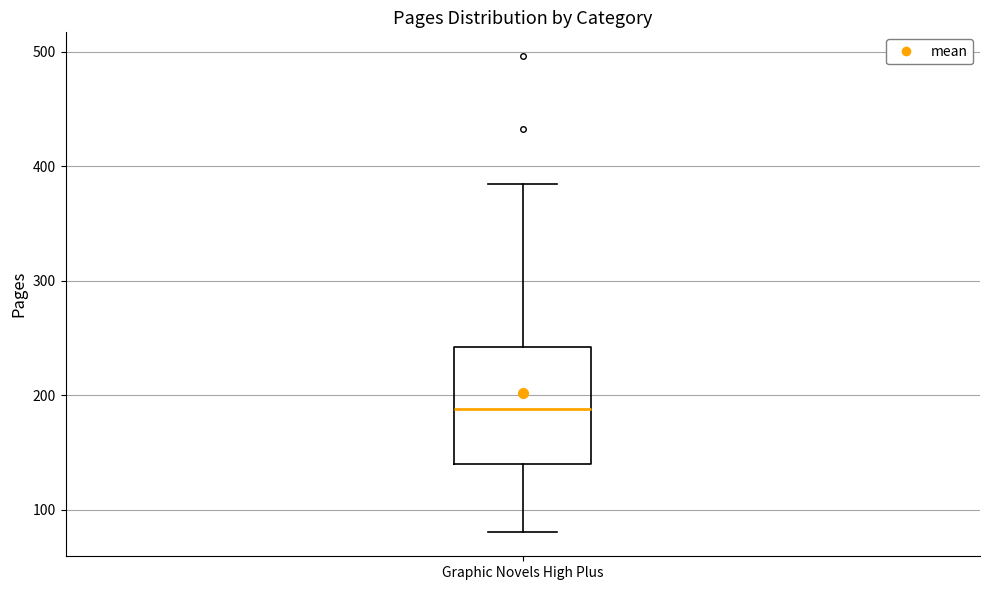

Transcribe this box plot: give where the median line is, the range the box spans, and where the two whiskers end, as read against the y-axis. The values are not printed on the chart, so give them approximately, as read against the axis.

median 190, box 140 to 240, whiskers 80 to 380